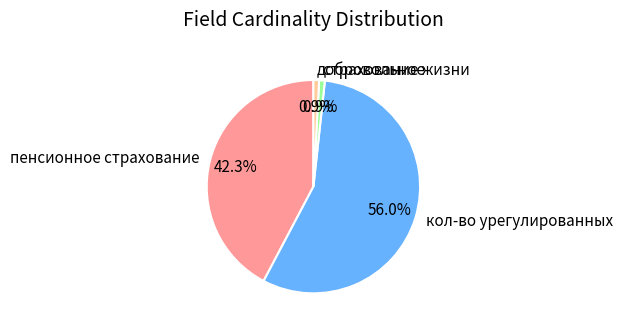

Is the sum of кол-во урегулированных and пенсионное страхование greater than half?

Yes